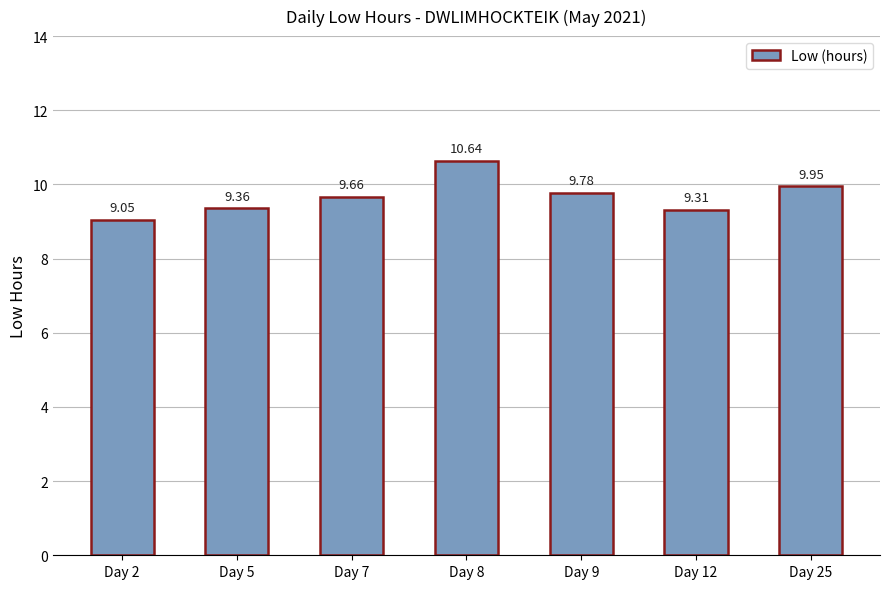

Approximately how many times larger is the value at Day 2 compared to Day 5?

1.0